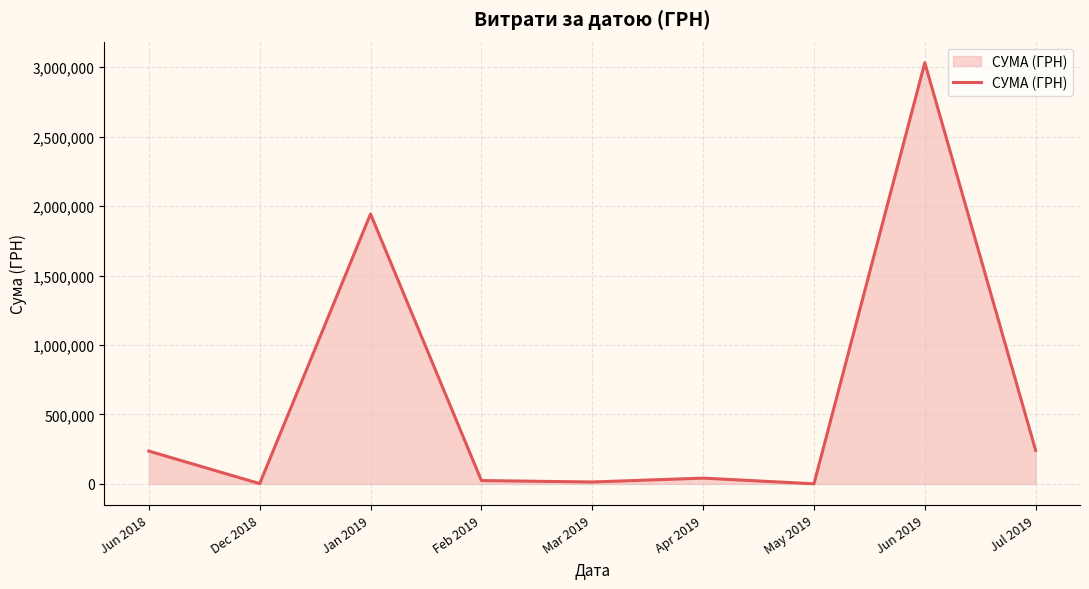

What is the ratio of the value at Apr 2019 to the value at Jun 2018?

0.2